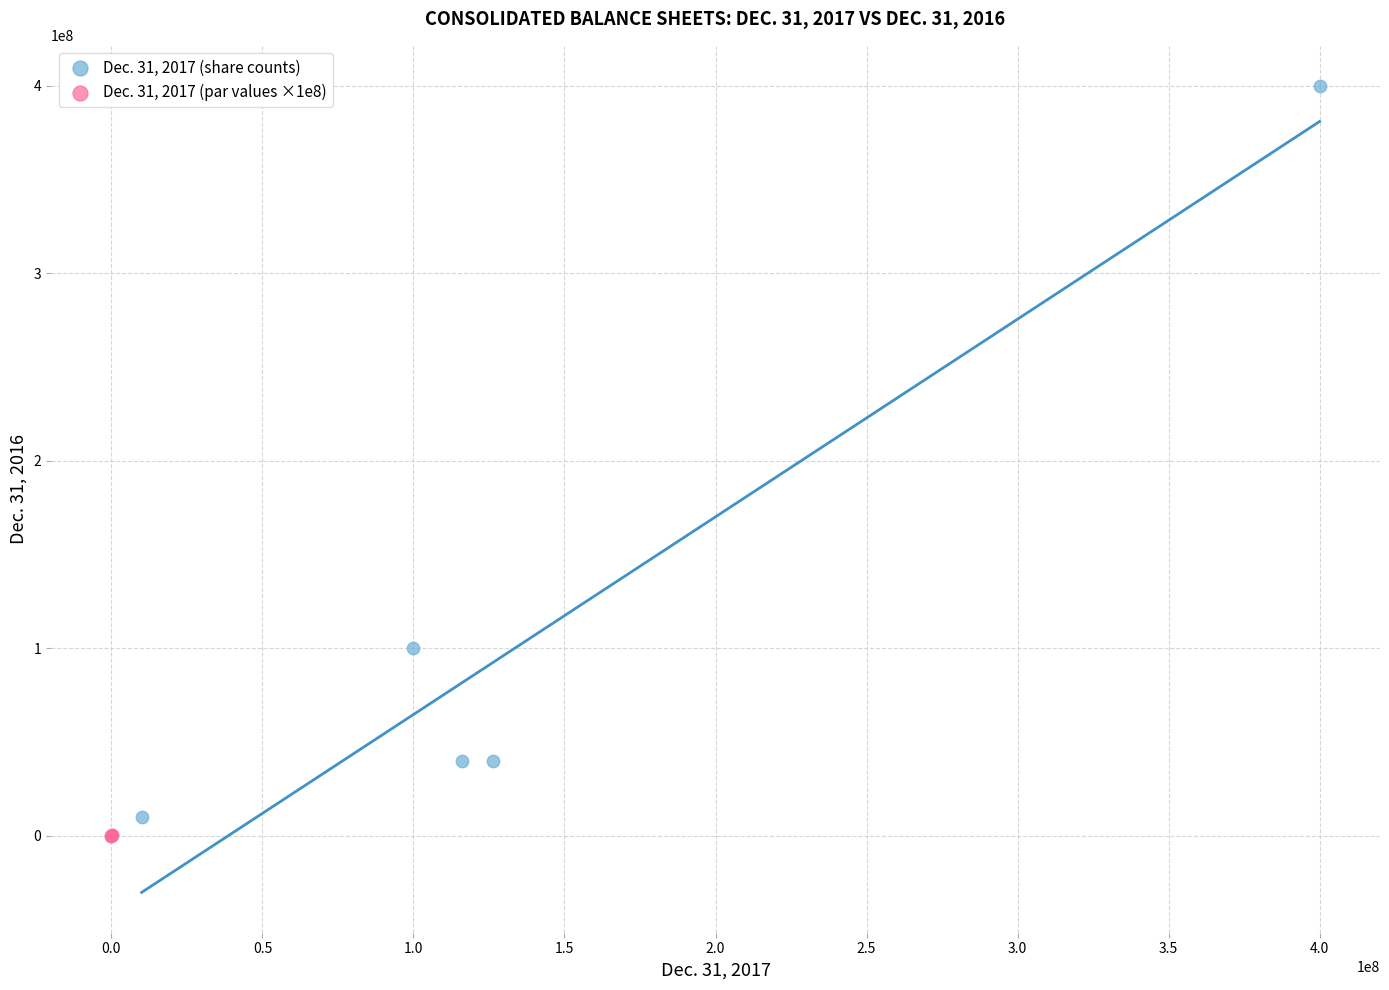

Which series has the widest spread of Y values?

Dec. 31, 2017 (share counts)